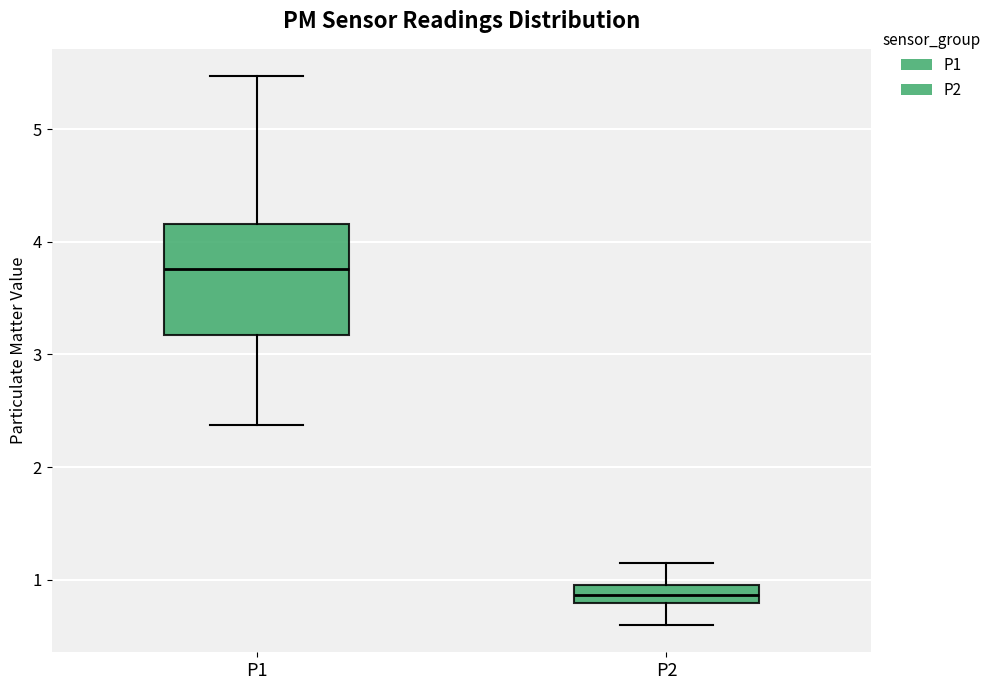

Which box is the tallest, from its lower edge to its upper edge?

P1